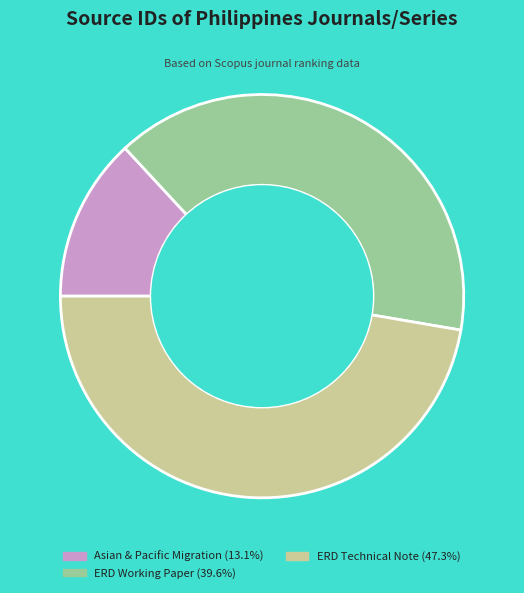

Do Asian & Pacific Migration (13.1%) and ERD Working Paper (39.6%) together represent more than half of the pie?

Yes